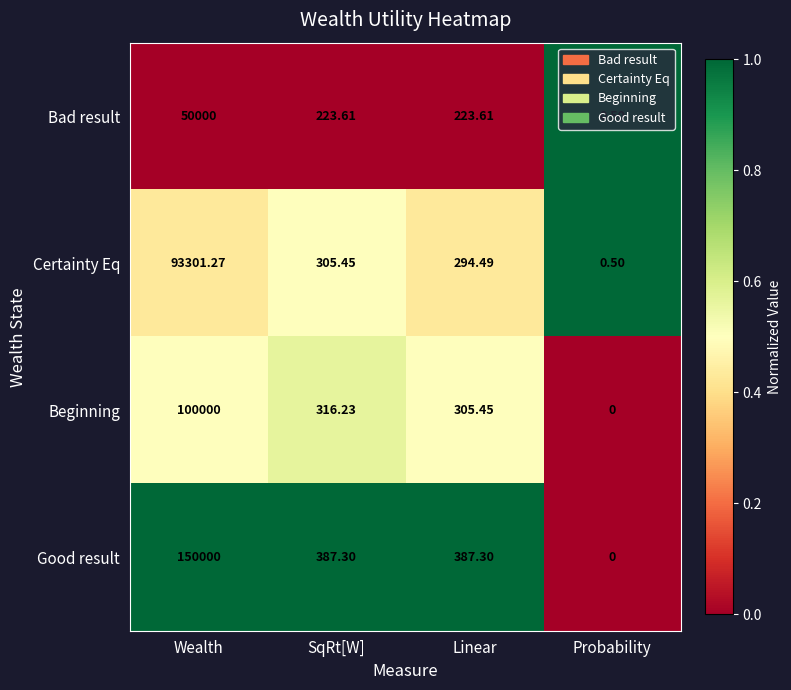

What is the total value across all series at Wealth?

393301.3